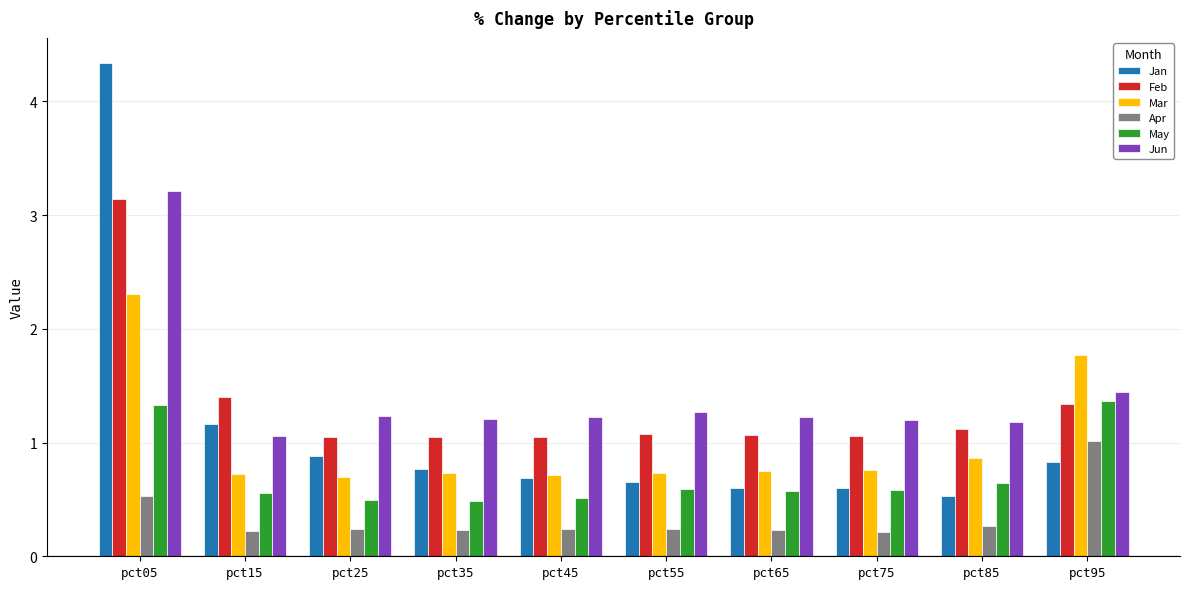

What is the sum of all Jun values?

14.3